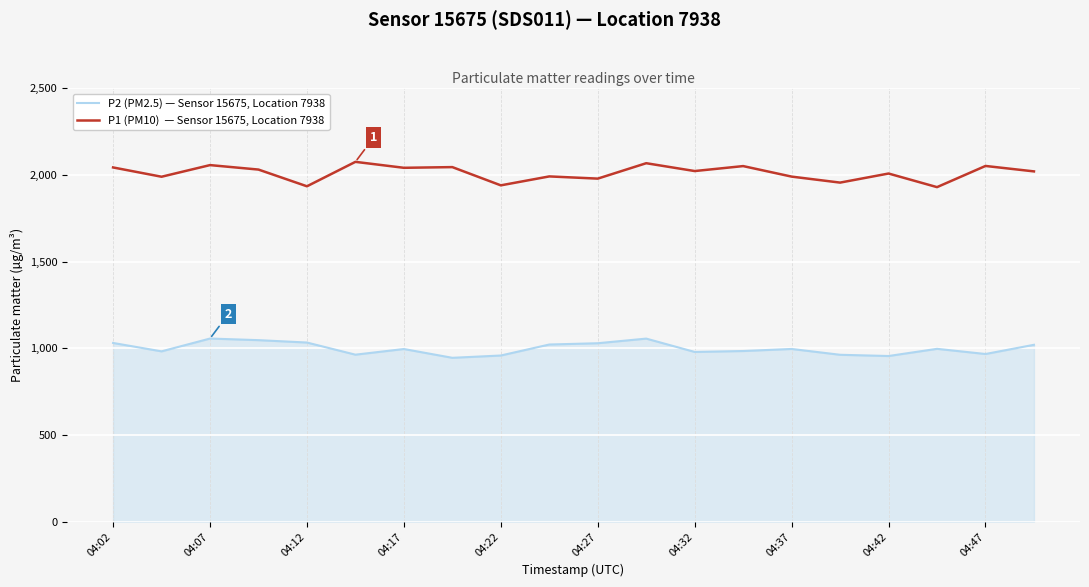

What is the smallest value displayed?

945.2